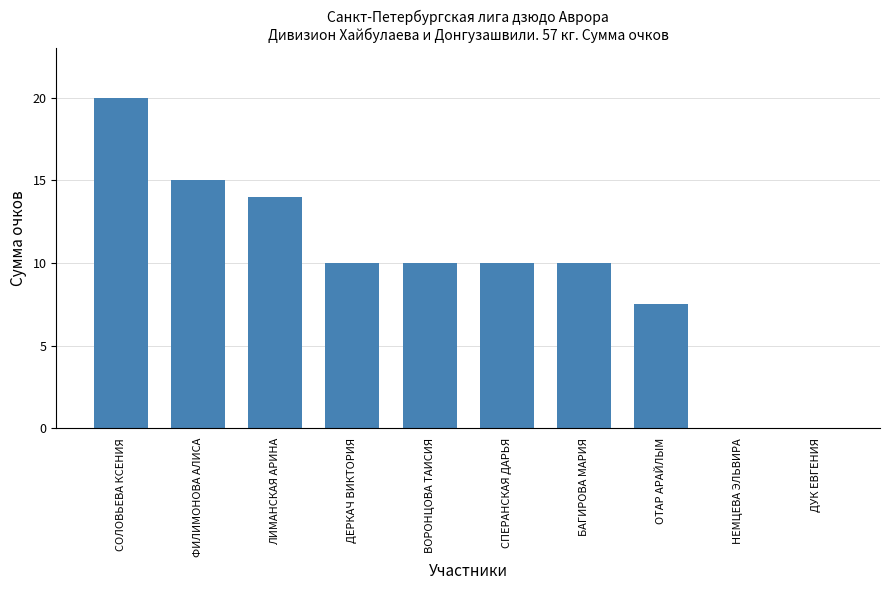

True or false: the data shows 4.9 at ВОРОНЦОВА ТАИСИЯ.

False